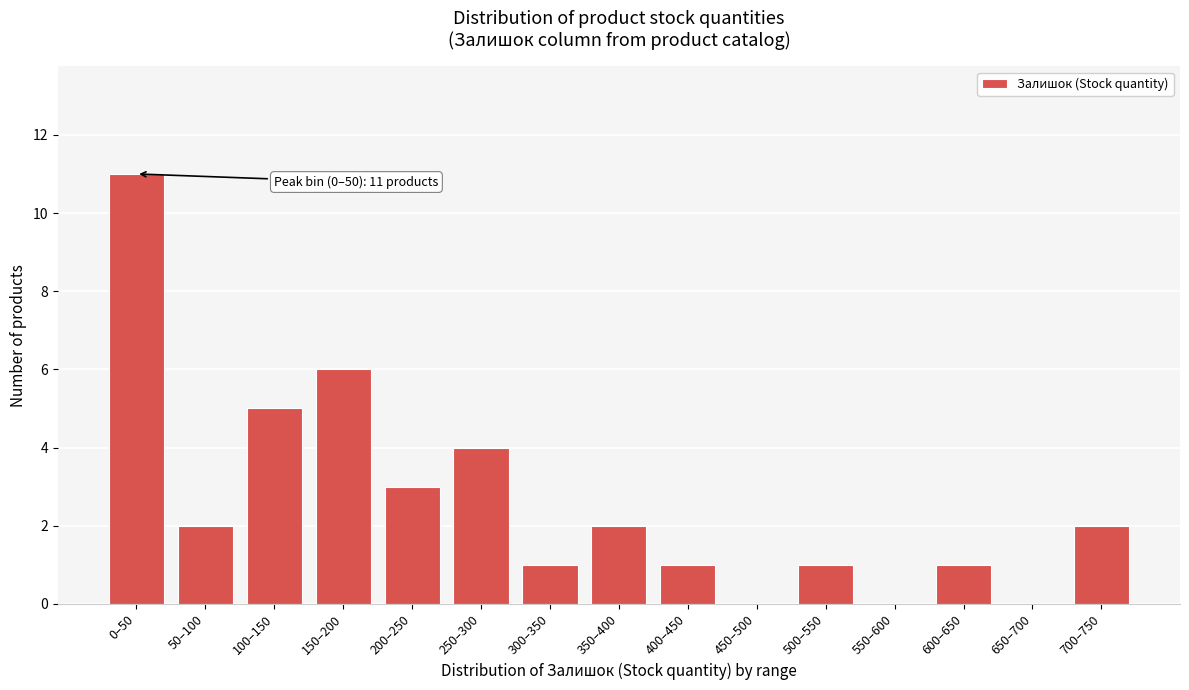

Reading left to right, what are all the values shown in this chart?

0–50=11	50–100=2	100–150=5	150–200=6	200–250=3	250–300=4	300–350=1	350–400=2	400–450=1	450–500=0	500–550=1	550–600=0	600–650=1	650–700=0	700–750=2